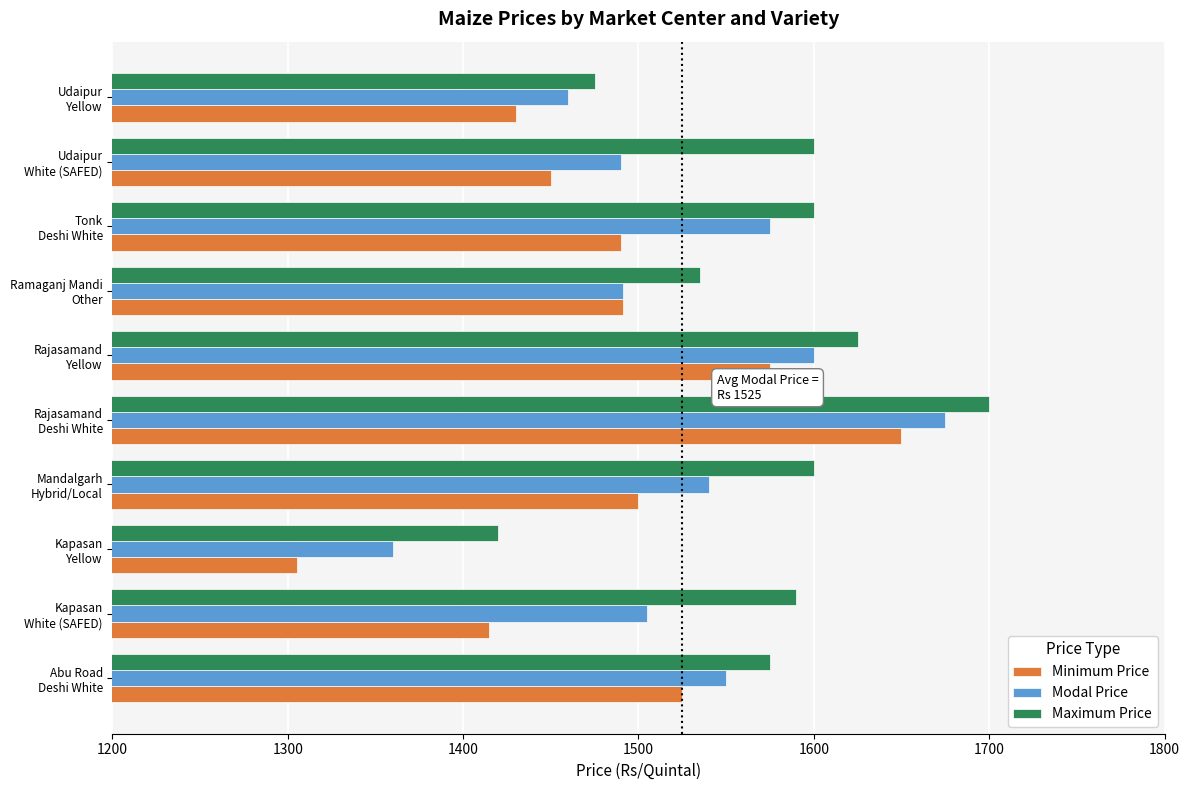

Which series has the widest spread of values?

Minimum Price